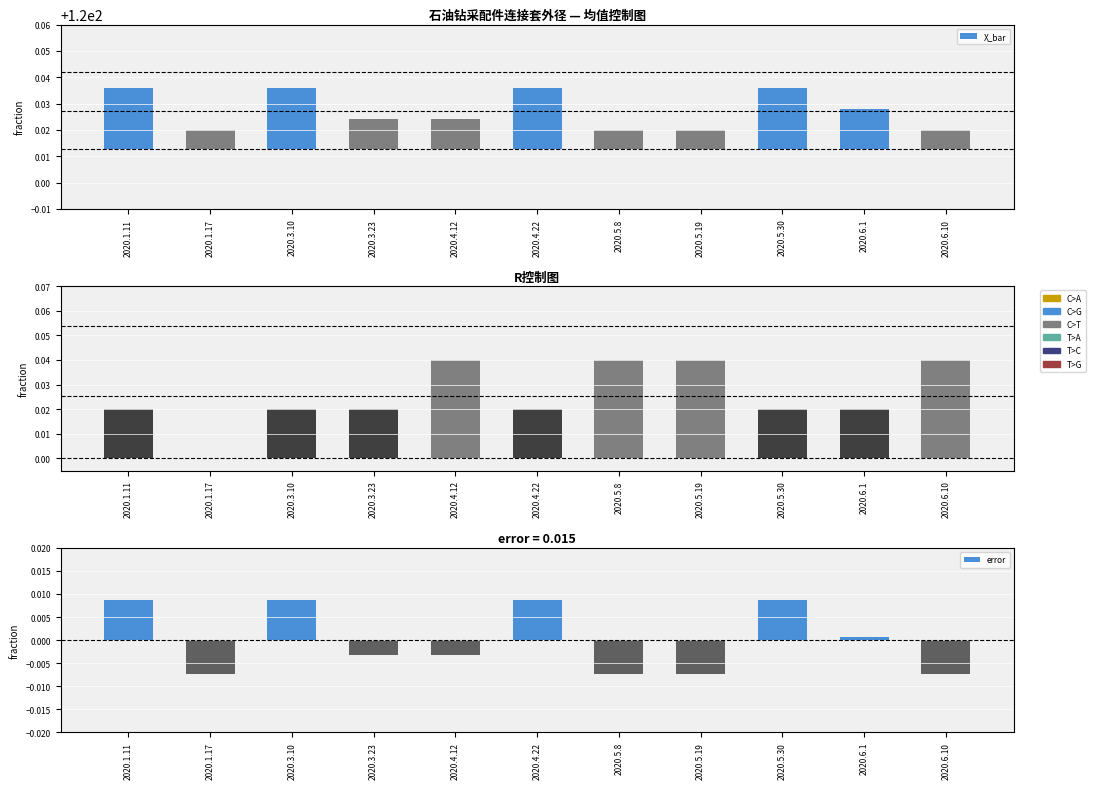

At which category is the sum across all series the highest?

2020.1.11